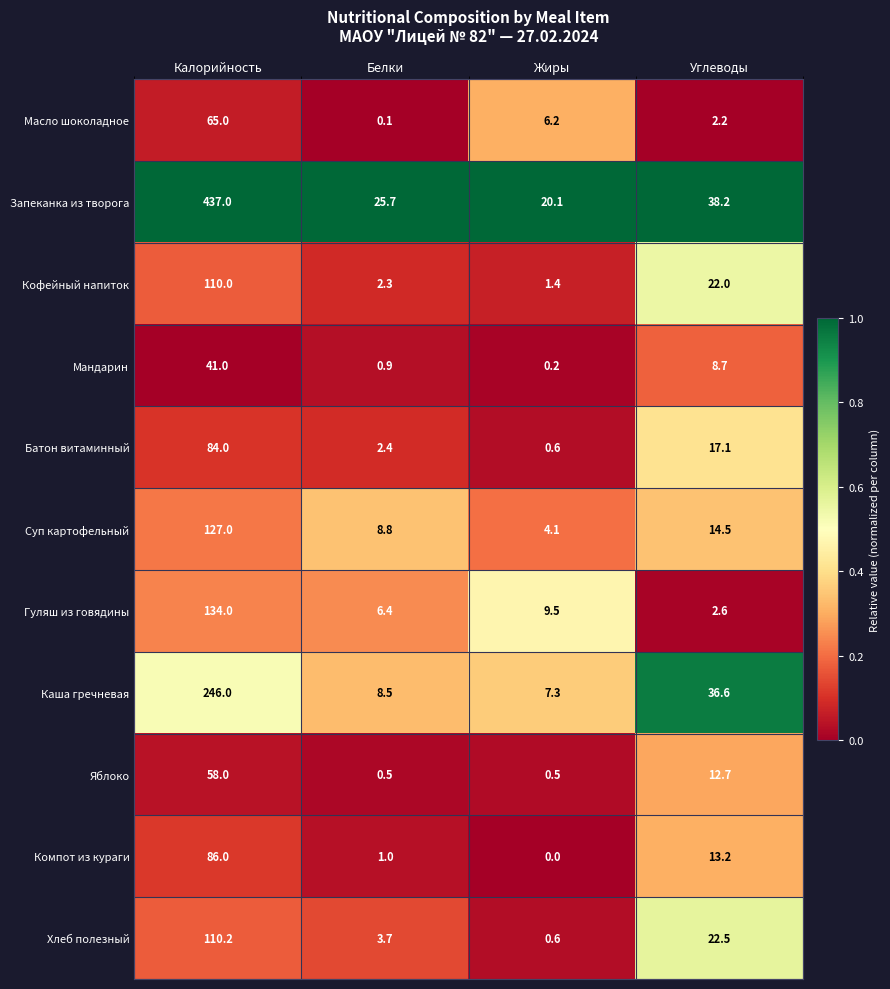

Which label corresponds to the largest value in the chart?

Калорийность